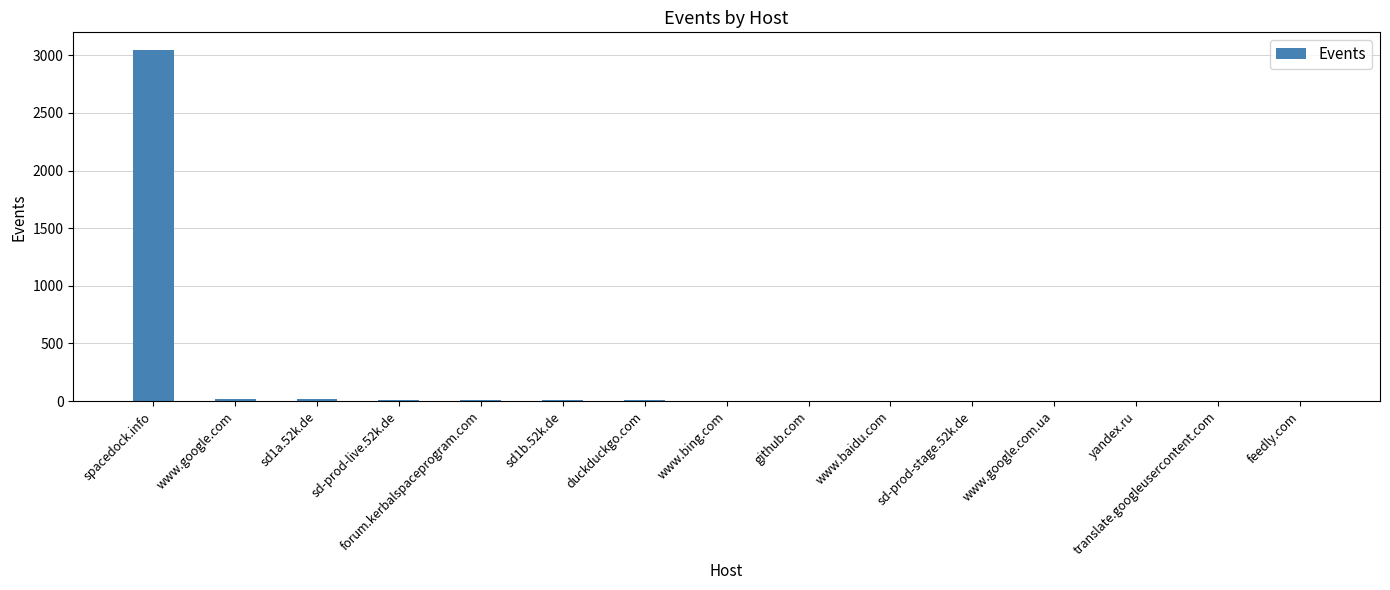

What is the maximum value shown in the chart?

3047